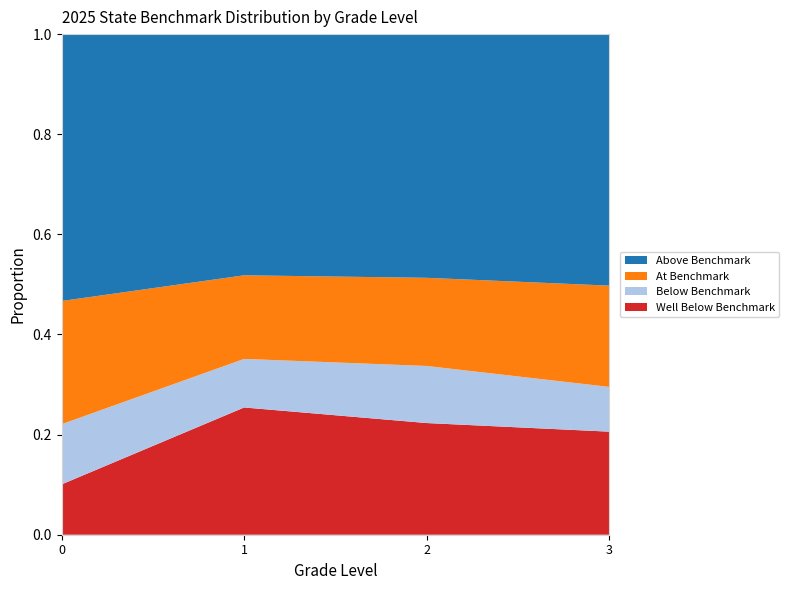

Reading left to right, list all the values displayed in this chart.

Well Below Benchmark: 0.1	0.3	0.2	0.2
Below Benchmark: 0.1	0.1	0.1	0.1
At Benchmark: 0.2	0.2	0.2	0.2
Above Benchmark: 0.5	0.5	0.5	0.5